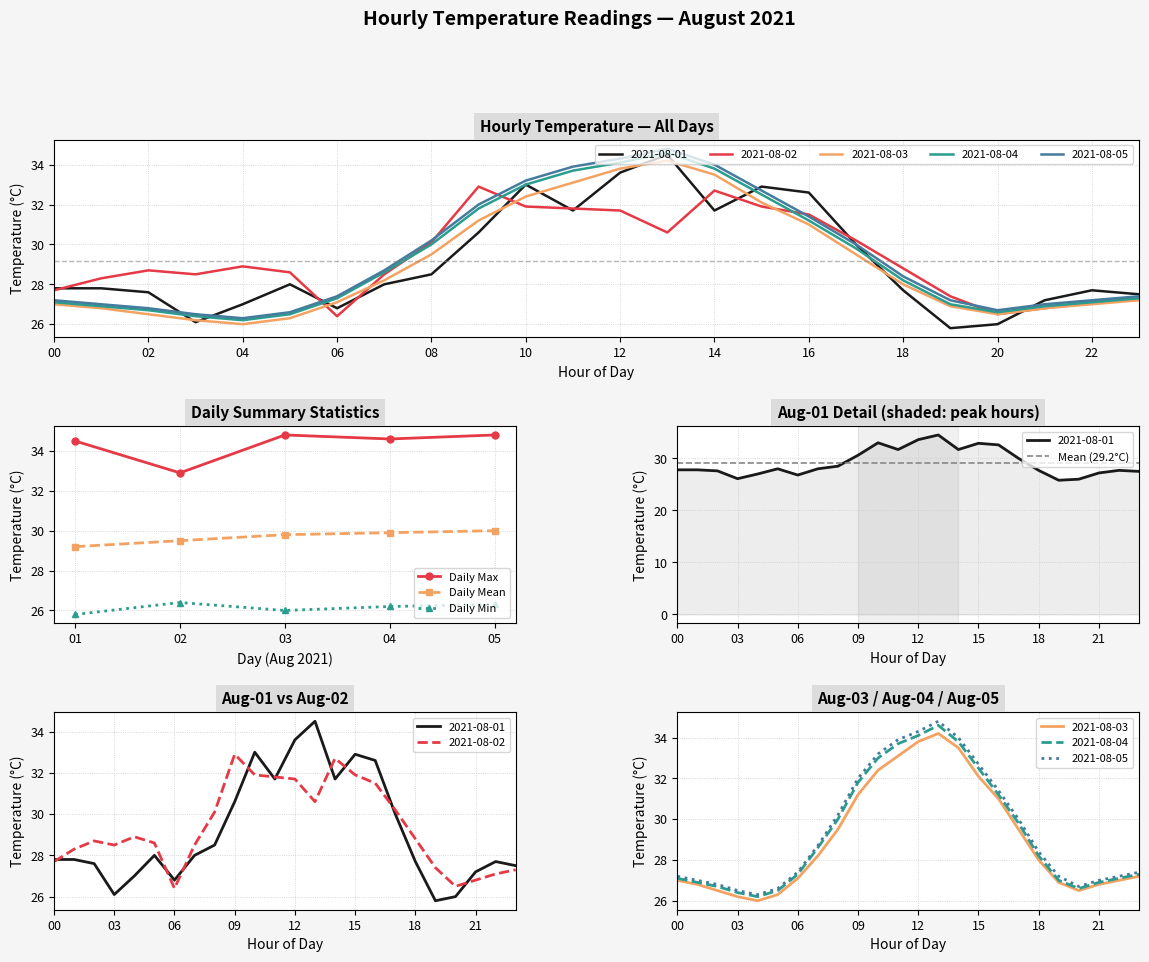

True or false: Daily Min has a value of 44.9 at 04.

False